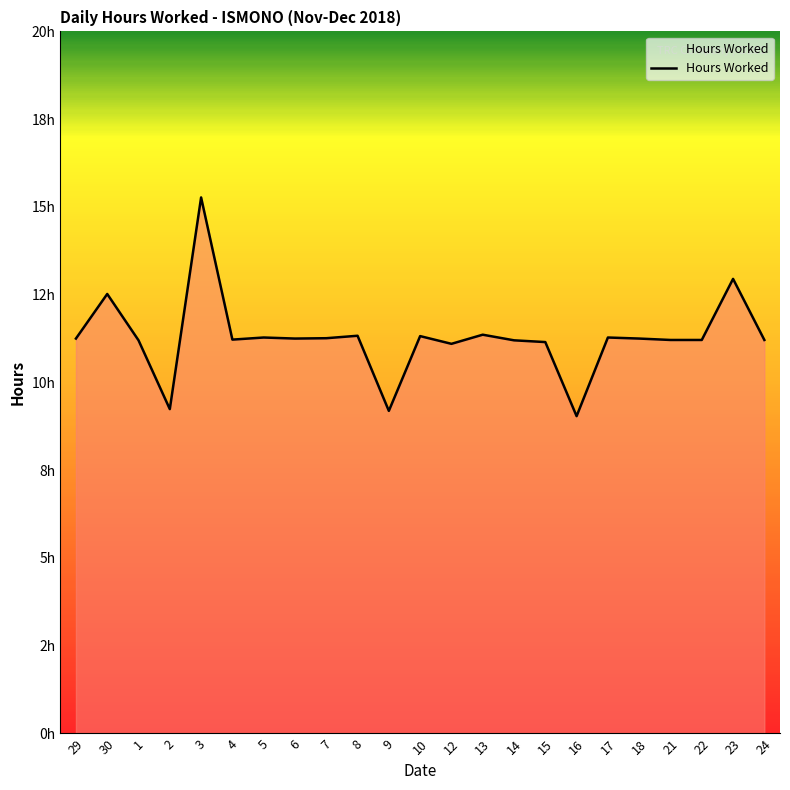

Does the chart have visible grid lines?

No